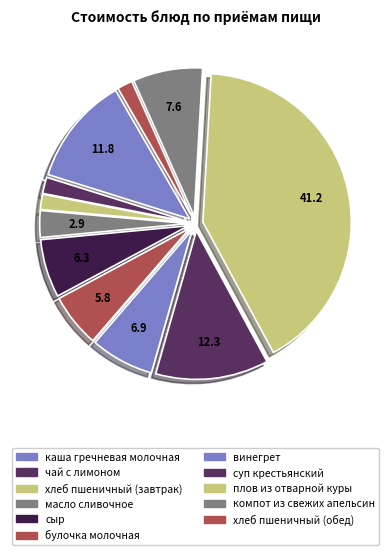

Which category has the biggest portion of the pie?

плов из отварной куры